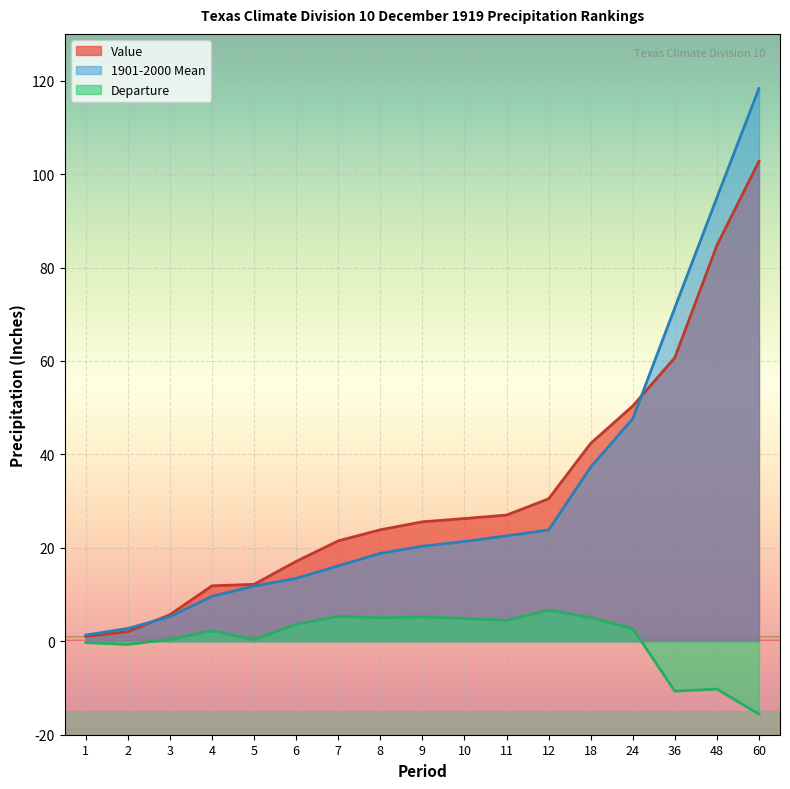

Rank the categories by Value value from highest to lowest.

60, 48, 36, 24, 18, 12, 11, 10, 9, 8, 7, 6, 5, 4, 3, 2, 1